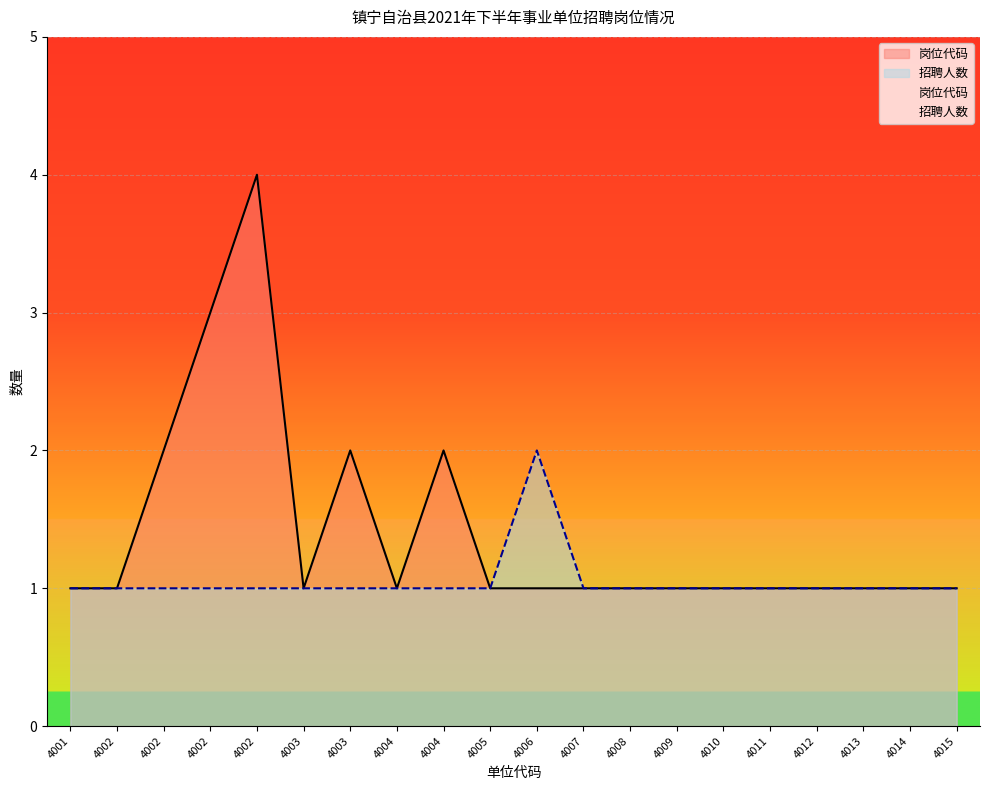

At which label is 招聘人数 closest to 1?

4001